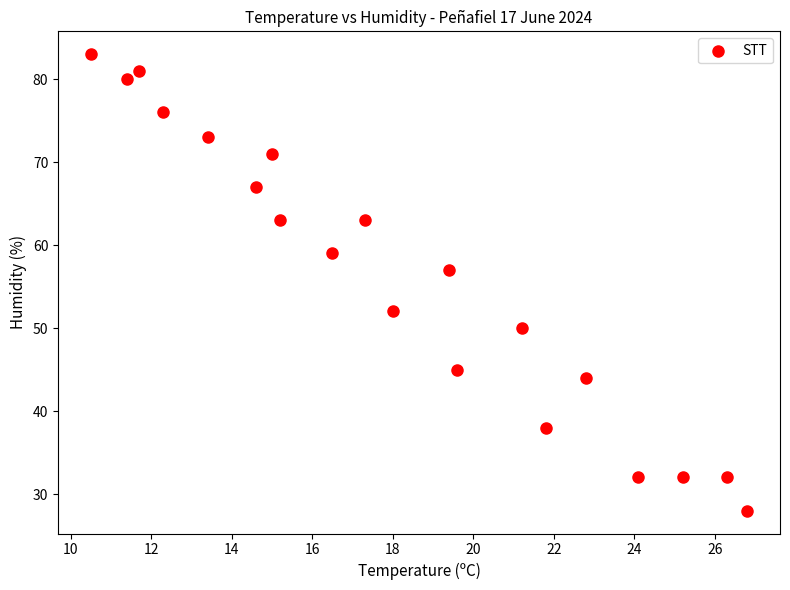

What is the range of Y values (max minus min)?

55